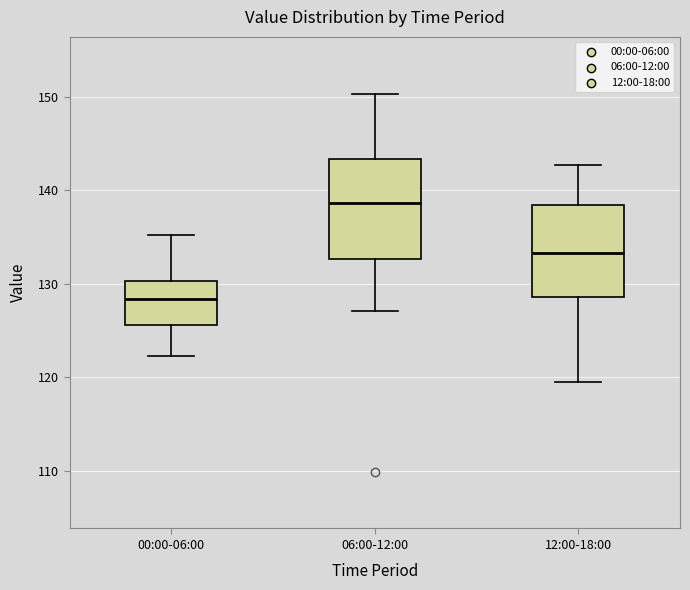

Where is the lower edge of the box for 12:00-18:00 on the y-axis? The values are not printed on the chart, so give them approximately, as read against the axis.

129